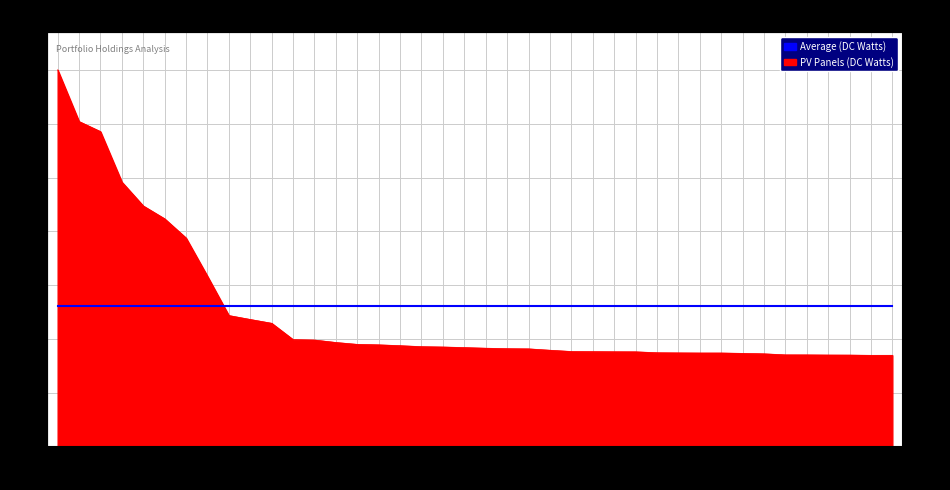

The chart shows a value of 12786278 at IYR. True or false?

False